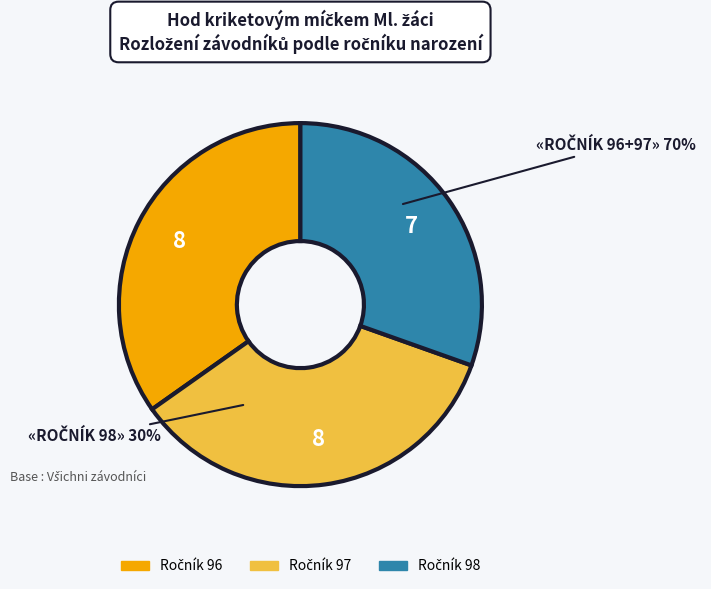

True or false: 96 accounts for 42% of the total.

False